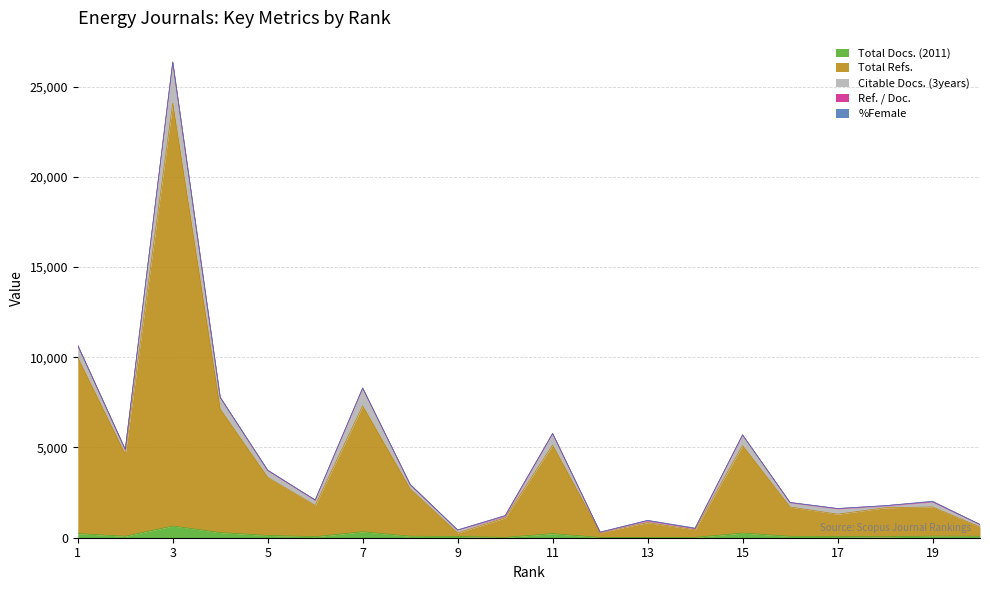

What is the sum of the Total Refs. values at 17 and 9?

1434.0